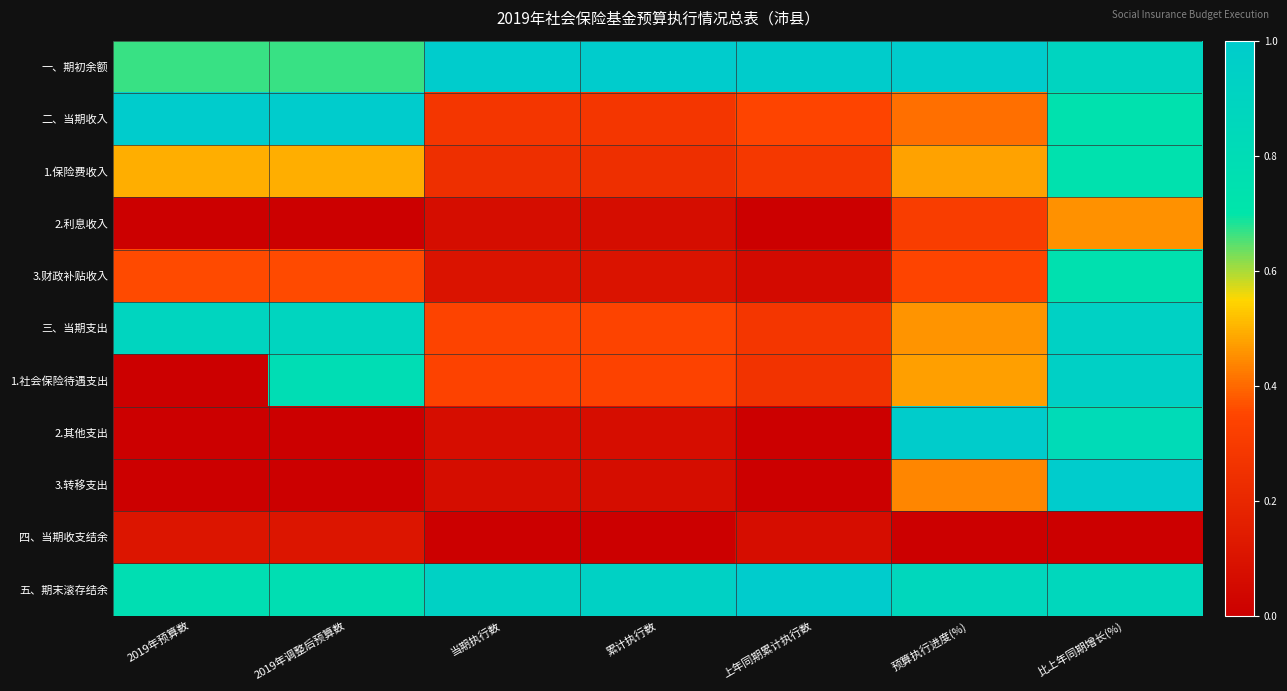

At which category is the sum across all series the highest?

比上年同期增长(%)